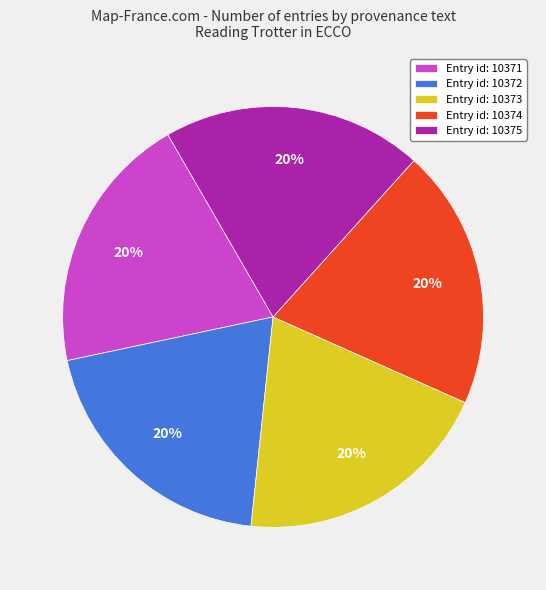

What percentage is the Entry id: 10374 slice, to the nearest percent?

20%